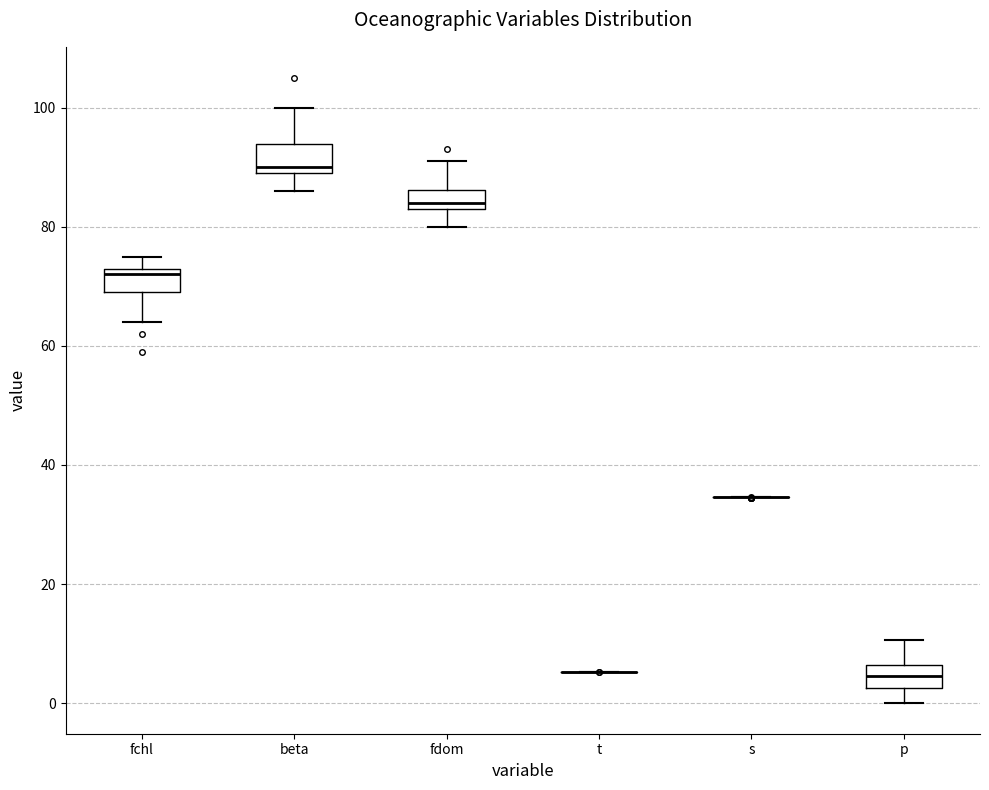

Reading left to right, read every box against the y-axis: the position of its median line, the range the box covers, and the ends of its whiskers. The values are not printed on the chart, so give them approximately, as read against the axis.

fchl: median 72, box 70 to 74, whiskers 64 to 76
beta: median 90 (just above the box's lower edge), box 90 to 94, whiskers 86 to 100
fdom: median 84 (just above the box's lower edge), box 84 to 86, whiskers 80 to 92
t: box collapsed to a line at 6, whiskers 6 to 6
s: box collapsed to a line at 34, whiskers 34 to 34
p: median 4, box 2 to 6, whiskers 0 to 10